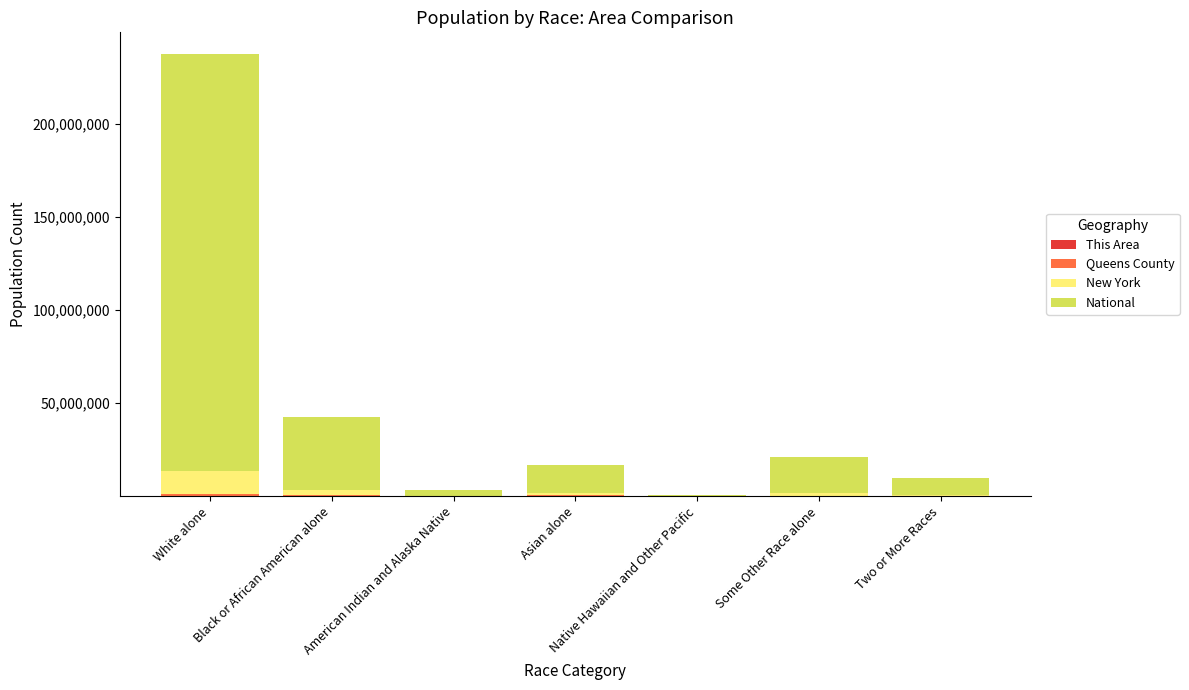

How many distinct data groups are displayed?

4